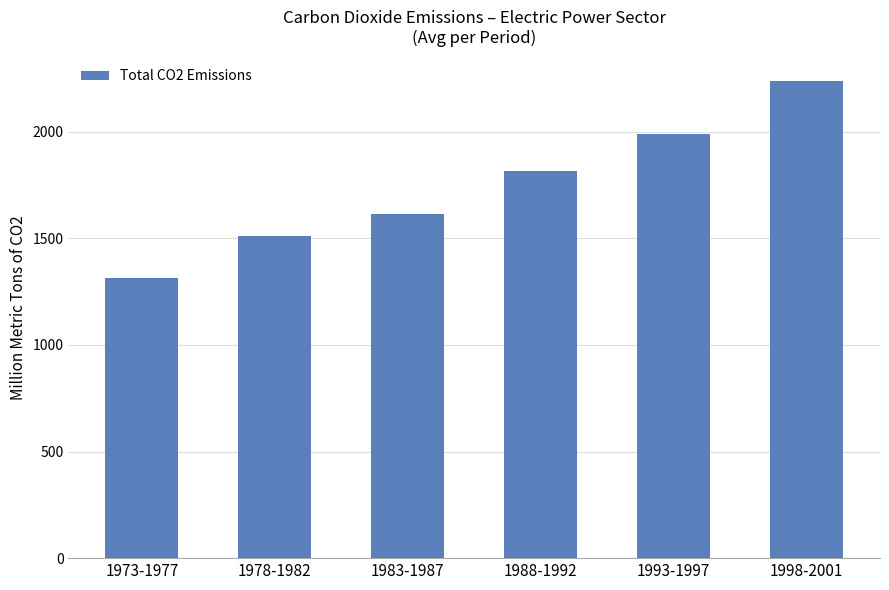

Reading left to right, what are all the values shown in this chart?

1973-1977=1315.3	1978-1982=1511.4	1983-1987=1615.5	1988-1992=1818.5	1993-1997=1987.8	1998-2001=2240.2